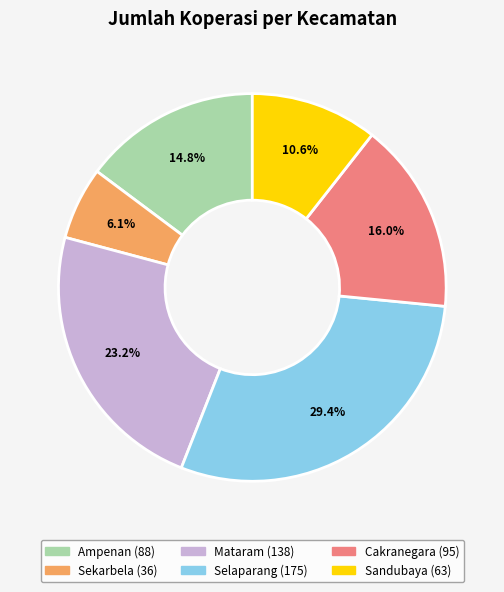

Which category has the biggest portion of the pie?

Selaparang